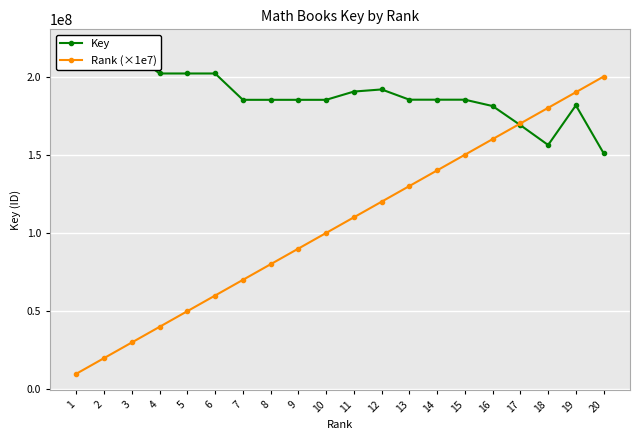

True or false: Key and Rank (×1e7) intersect in this chart.

True